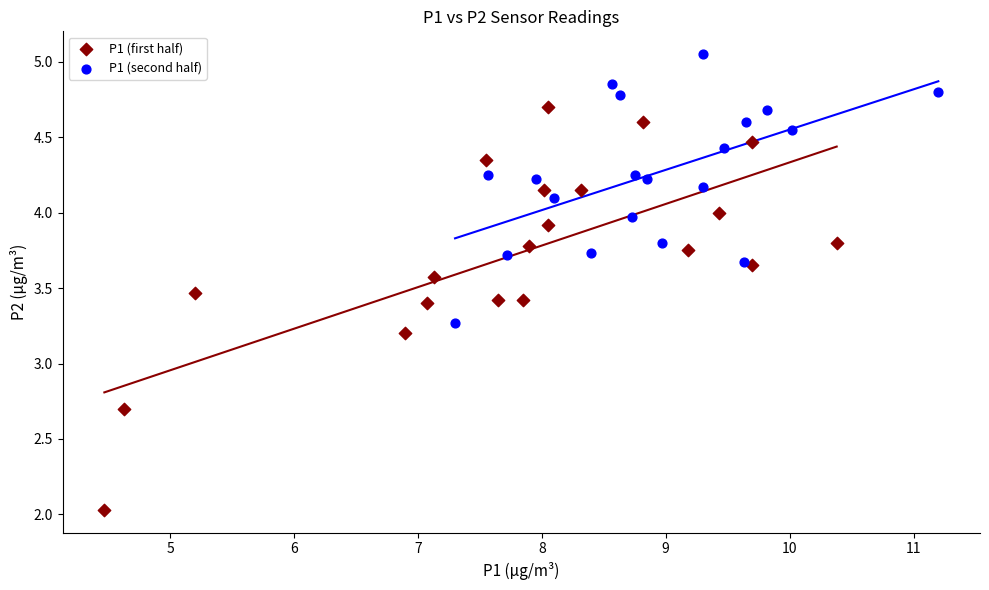

Which series contains the highest Y value?

P1 (second half)